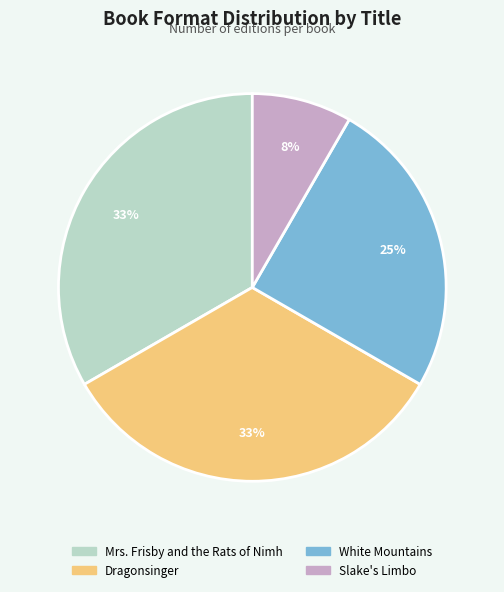

To the nearest percent, what portion does White Mountains represent?

25%